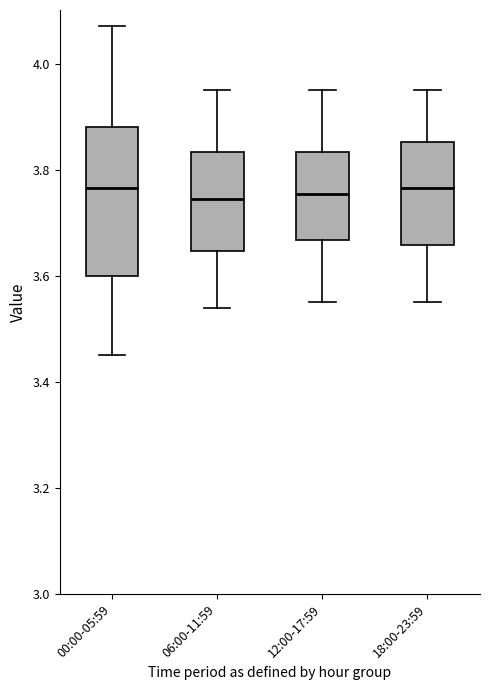

Where does the upper whisker of the box for 00:00-05:59 end on the y-axis? The values are not printed on the chart, so give them approximately, as read against the axis.

4.08